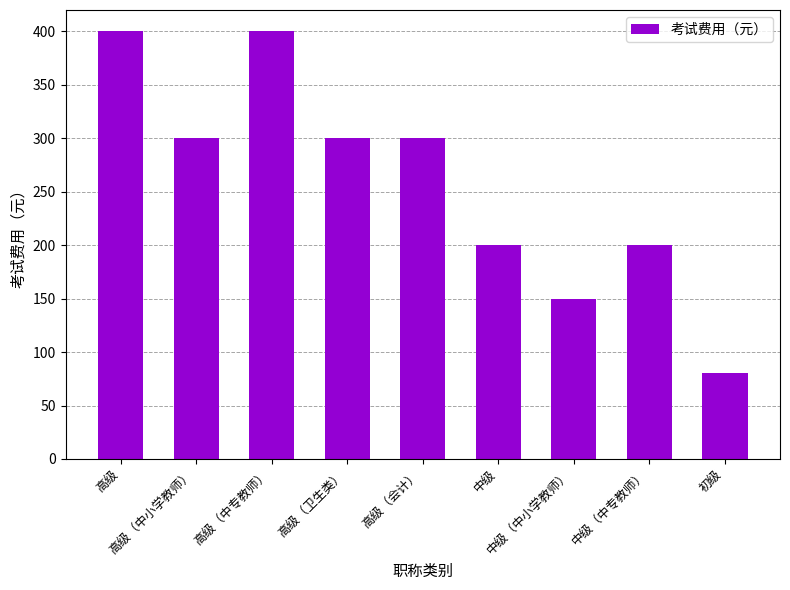

Which has a higher value, 中级 or 初级?

中级